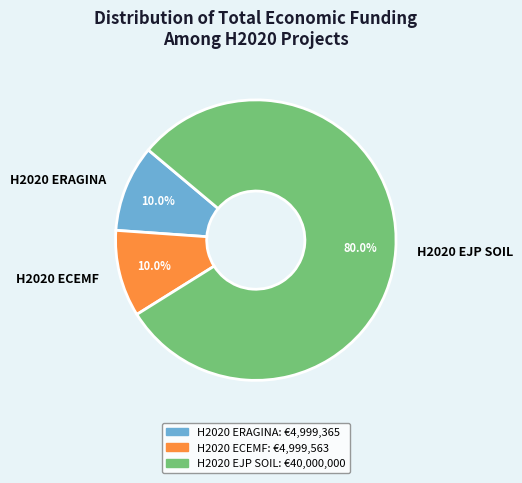

Is H2020 ECEMF the majority of the pie?

No